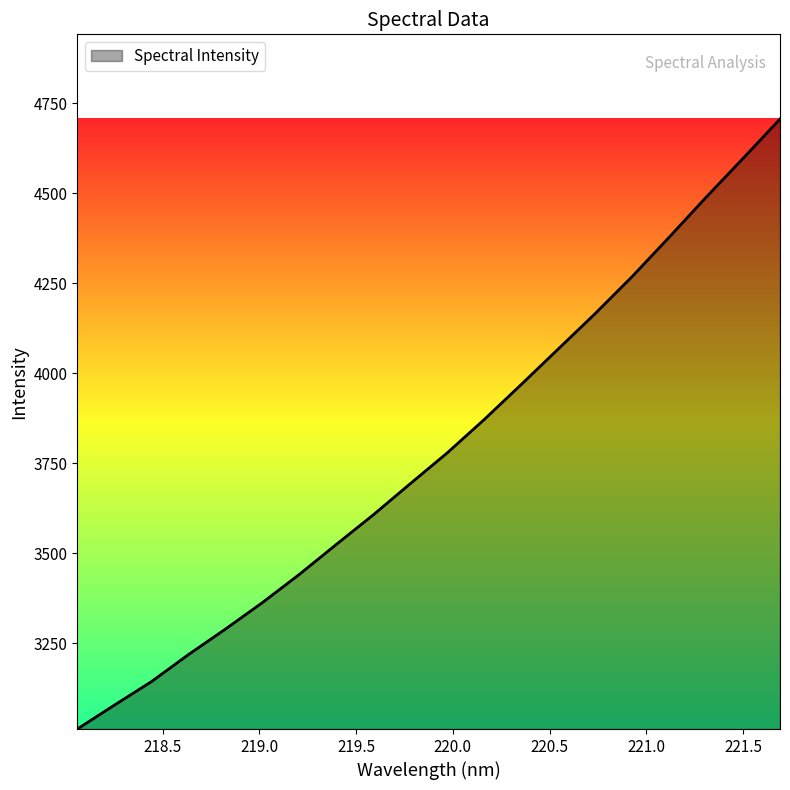

What is the minimum value shown in the chart?

3011.2